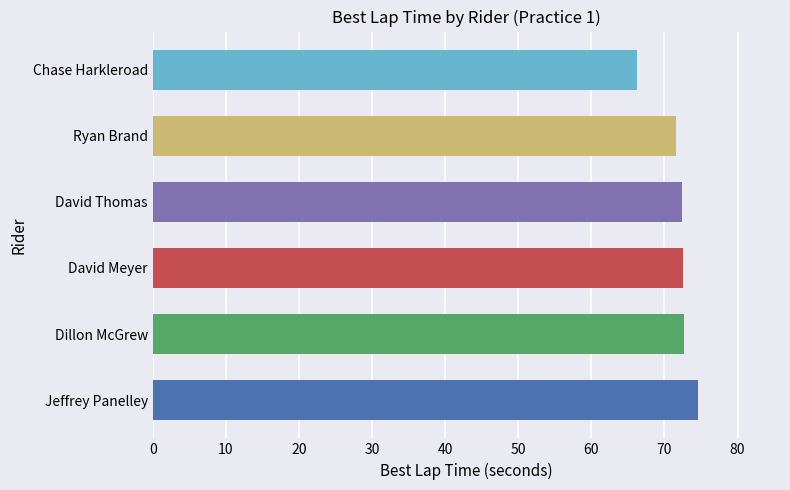

The chart shows a value of 24.2 at Chase Harkleroad. True or false?

False